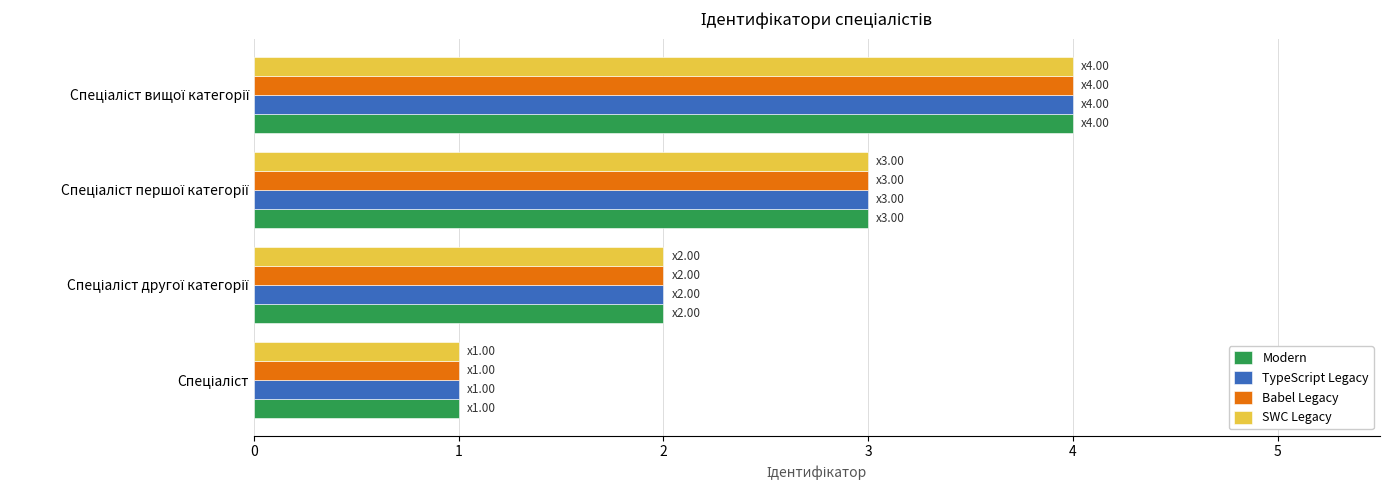

How many distinct data groups are displayed?

4